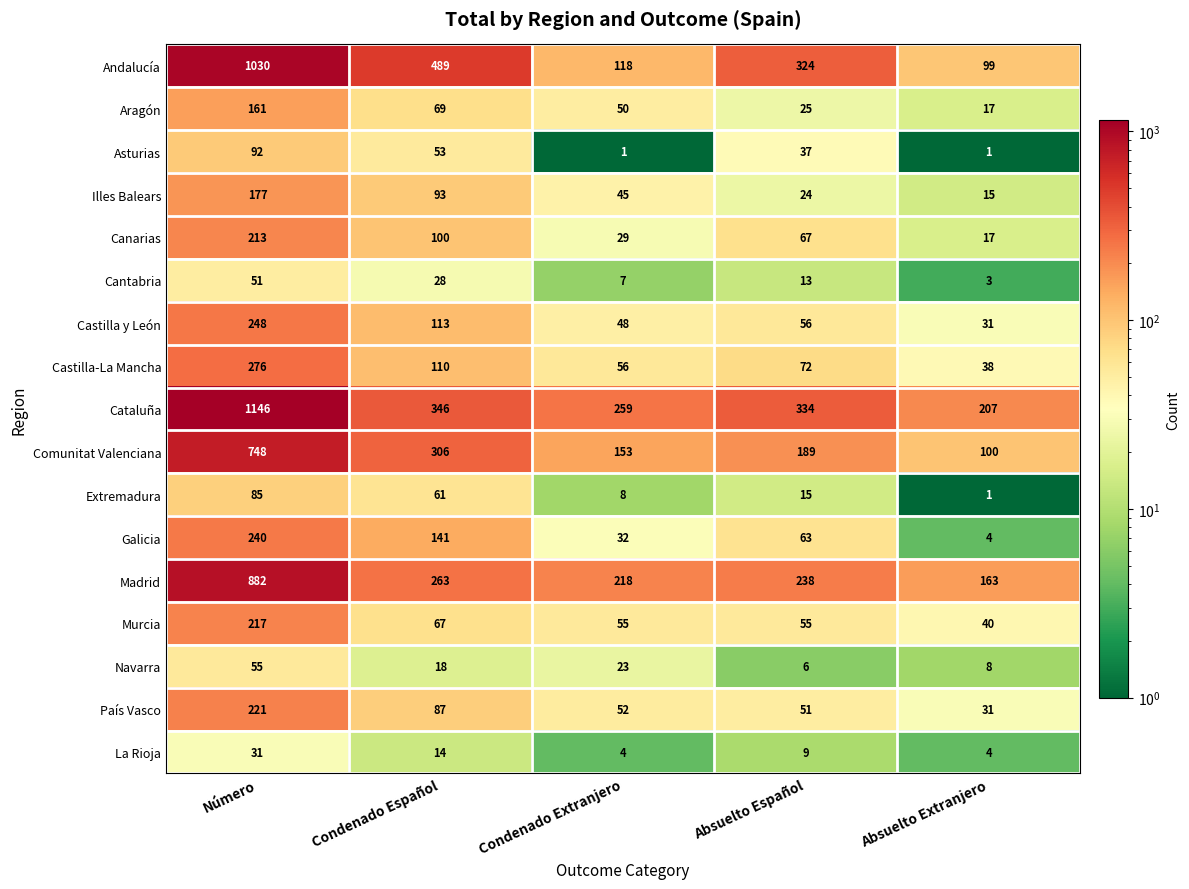

What is the difference between the maximum and second lowest values in the Comunitat Valenciana series?

595